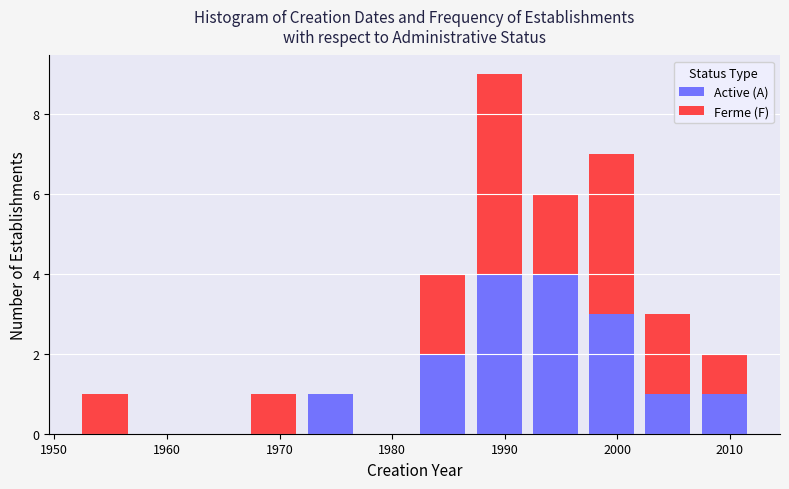

What is the total height of the stacked bar covering 2007 to 2012 on the x-axis? The values are not printed on the chart, so give them approximately, as read against the axis.

2